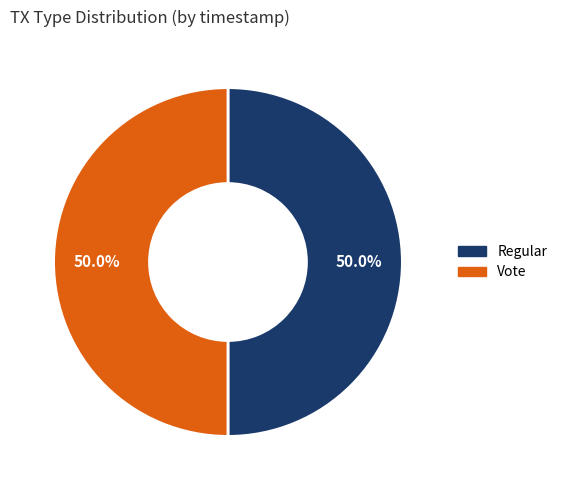

Combined, what portion of the pie is Vote and Regular?

100.0%